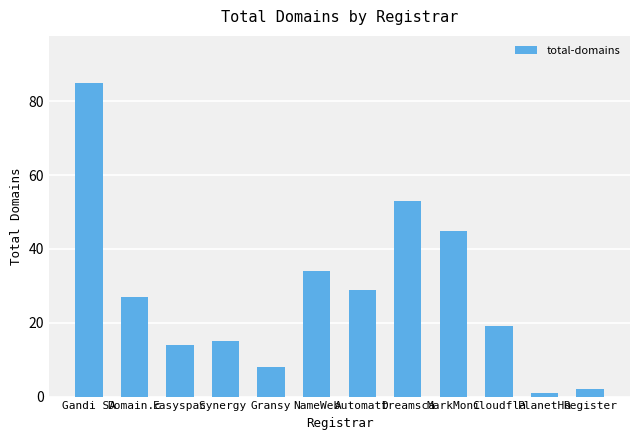

What is the ratio of the value at Domain.c to the value at MarkMoni?

0.6